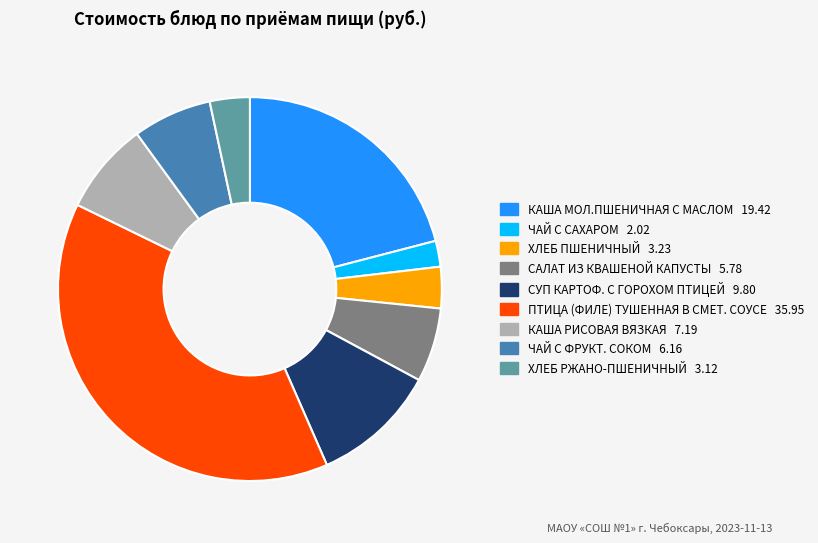

Is the sum of ПТИЦА (ФИЛЕ) ТУШЕННАЯ В СМЕТ. СОУСЕ and ЧАЙ С САХАРОМ greater than half?

No